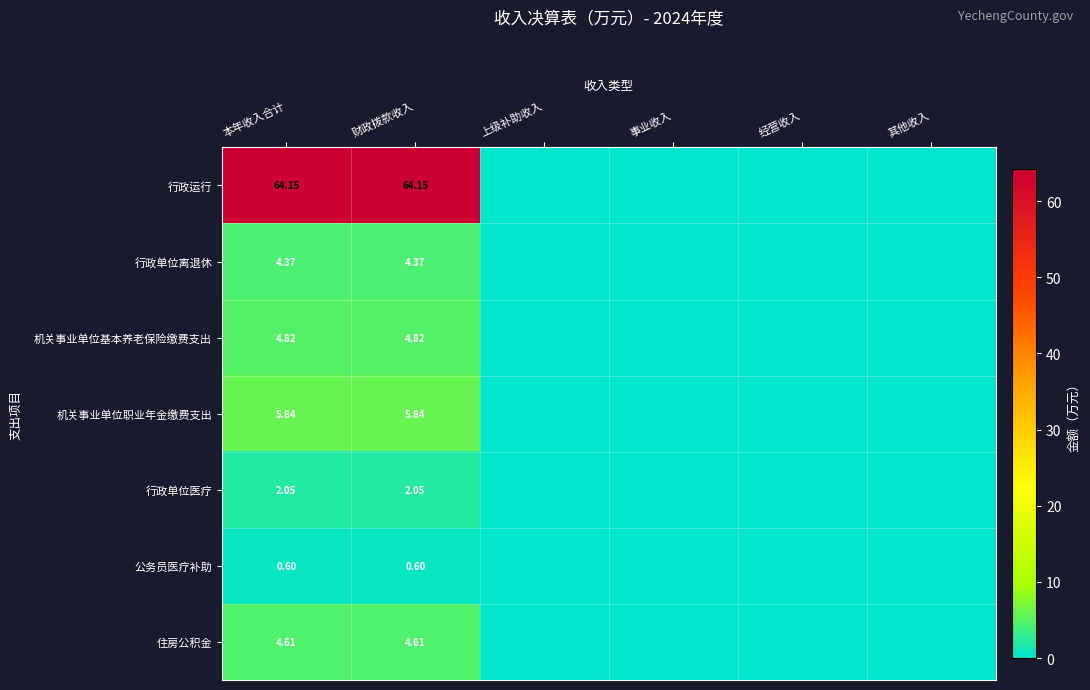

List the series in order of their peak value, lowest first.

公务员医疗补助, 行政单位医疗, 行政单位离退休, 住房公积金, 机关事业单位基本养老保险缴费支出, 机关事业单位职业年金缴费支出, 行政运行